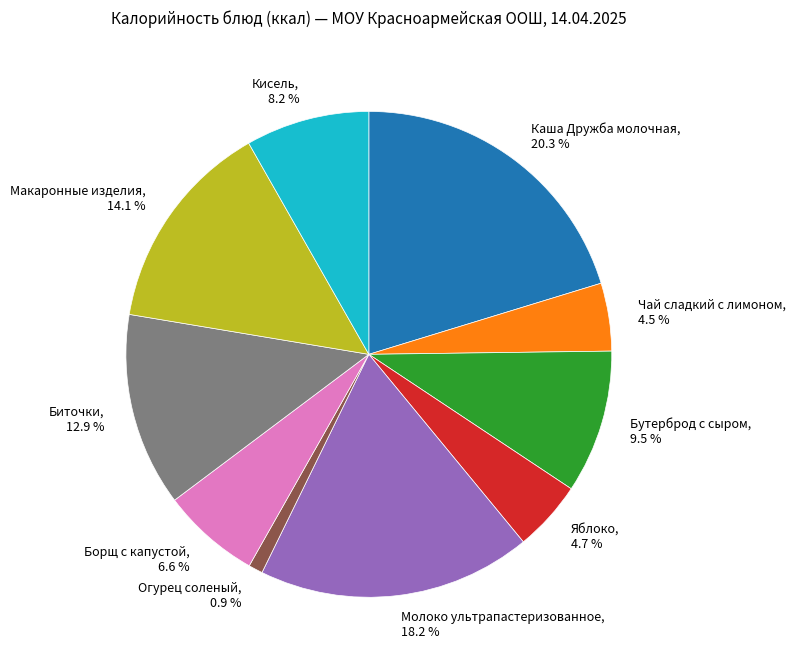

How many slices are in this pie chart?

10